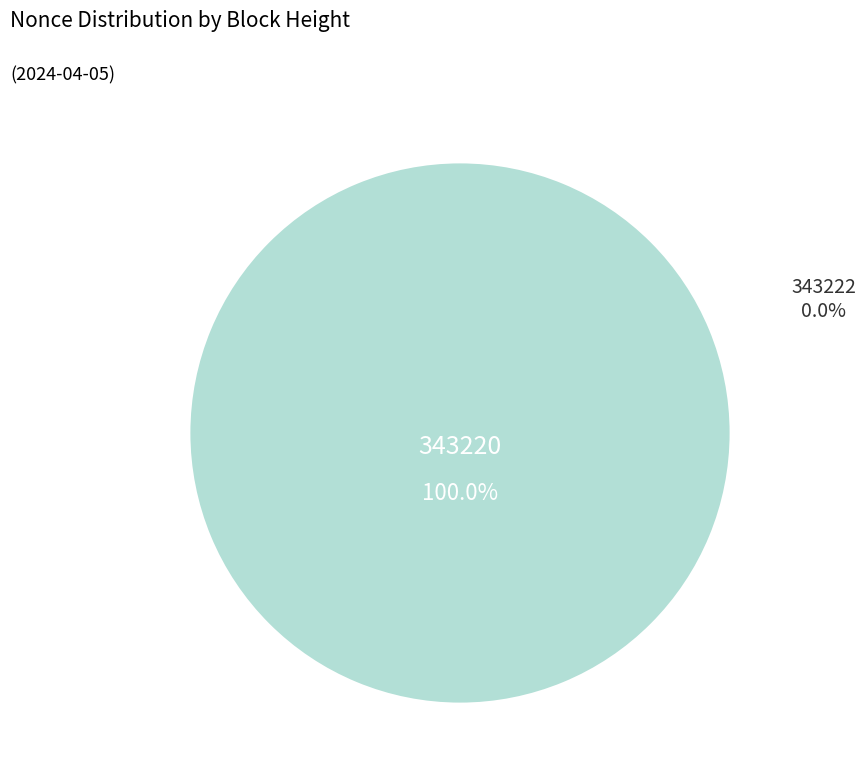

Rank the categories by value from highest to lowest.

343220, 343222